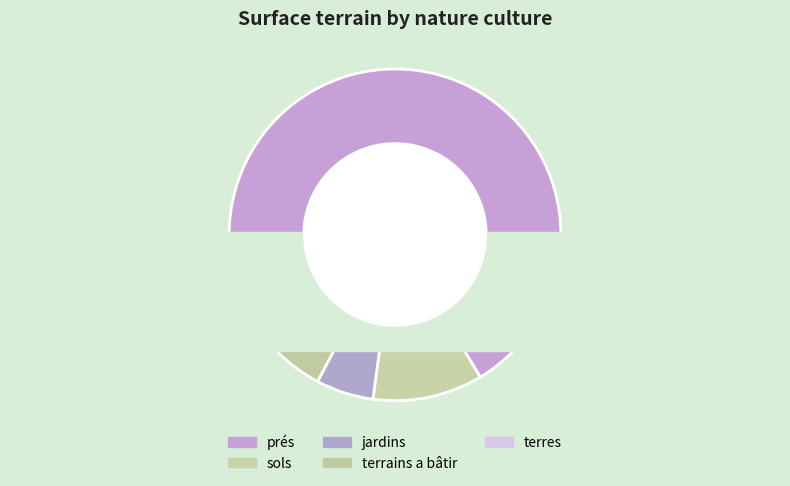

To the nearest percent, what is the difference between the largest and smallest slice percentages?

61%